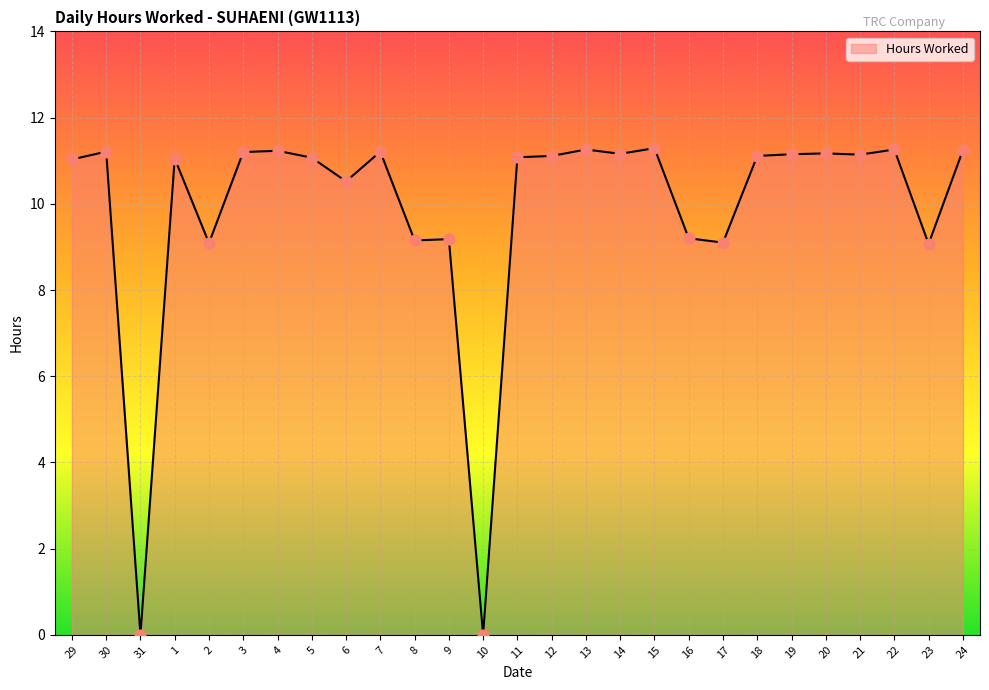

Which has a higher value, 3 or 29?

3